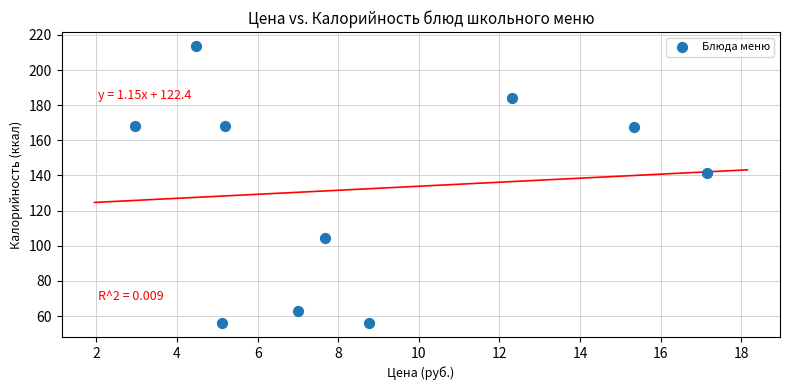

What Y value in the scatter plot is closest to 134?

141.6